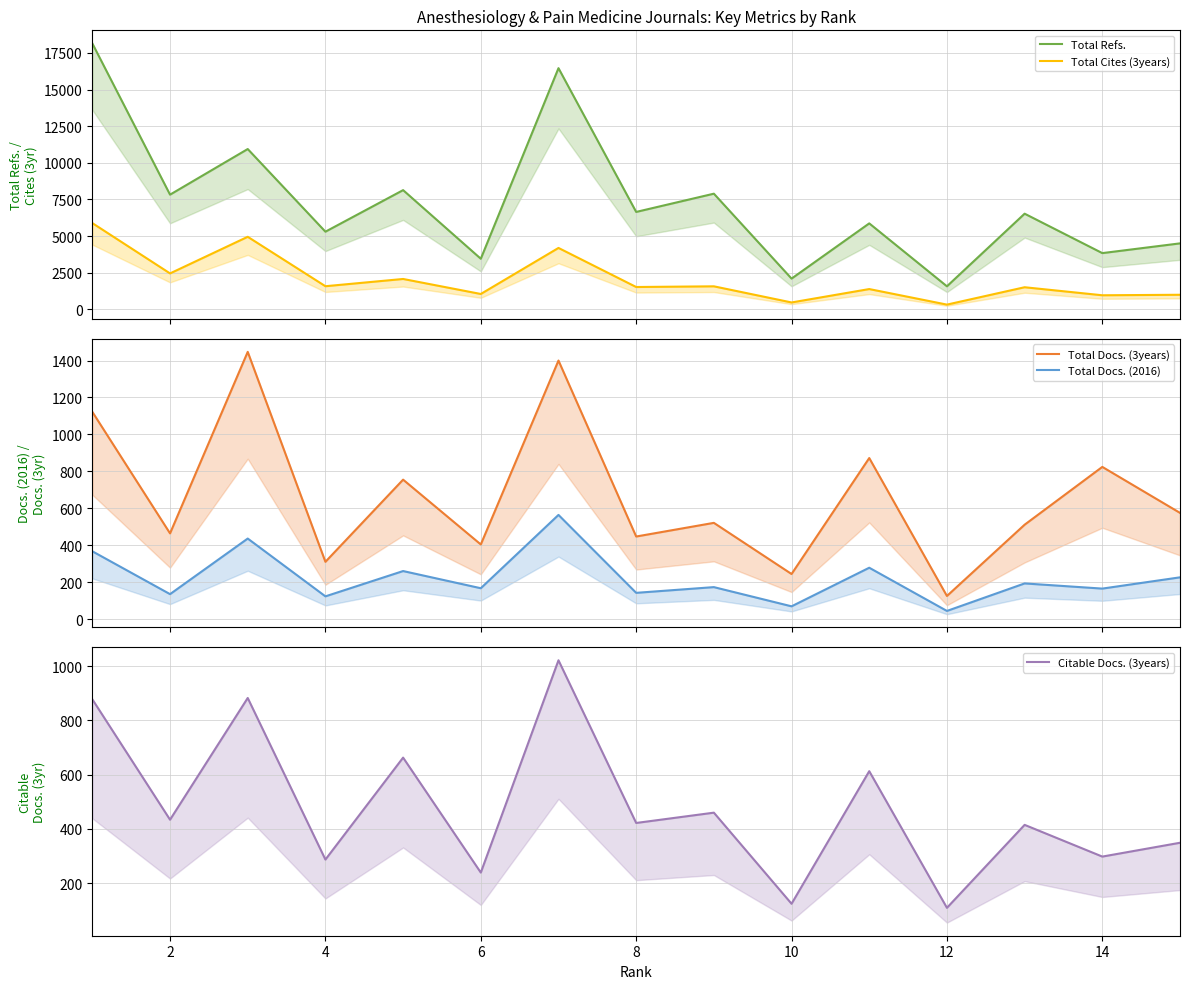

What is the minimum value shown in the chart?

44